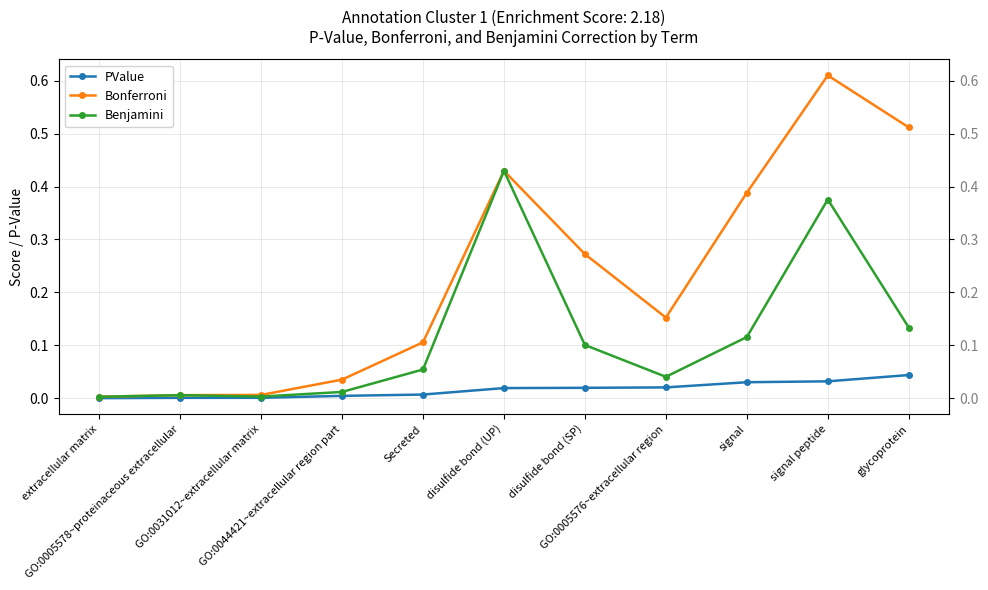

Between GO:0005578~proteinaceous extracellular and disulfide bond (SP), which series saw the biggest shift?

Bonferroni